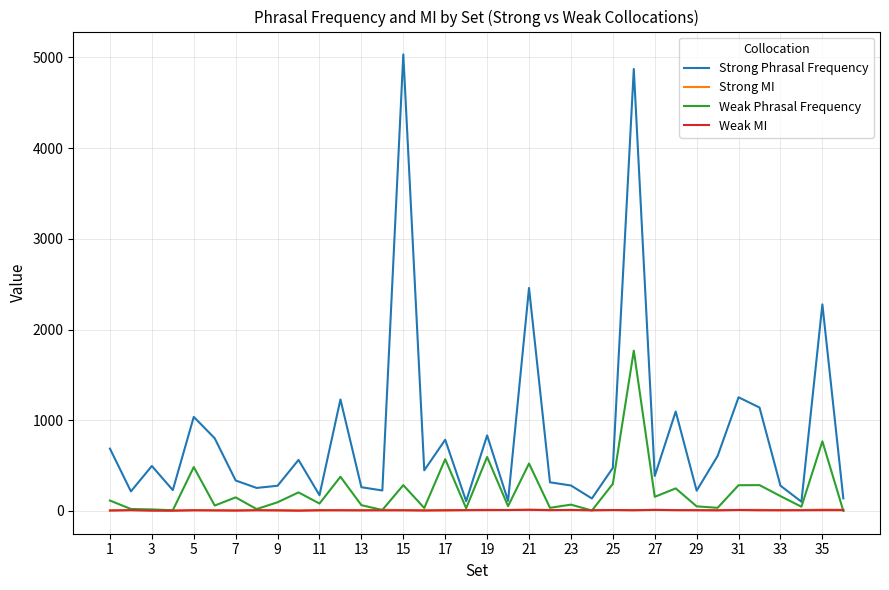

Which series has the widest spread of values?

Strong Phrasal Frequency